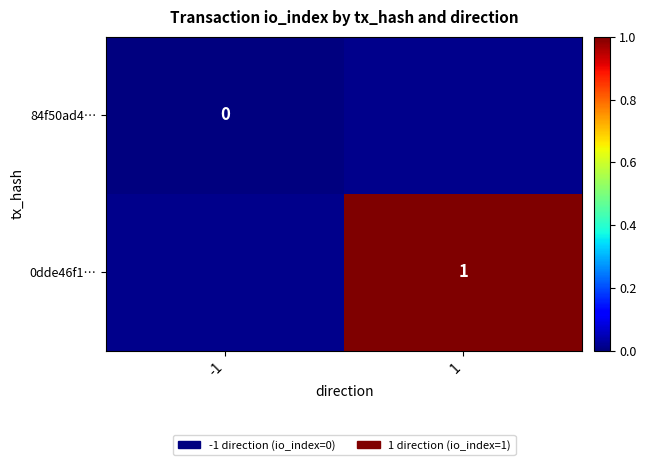

What is the maximum value shown in the chart?

1.0